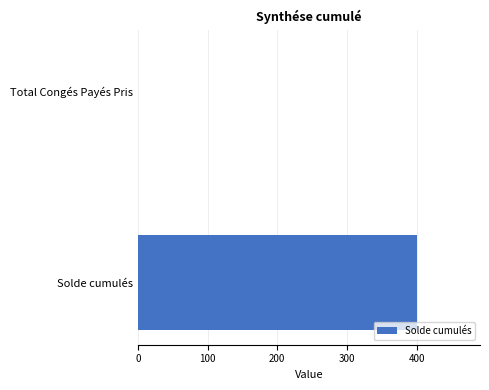

What is the sum of the values at Total Congés Payés Pris and Solde cumulés?

400.8